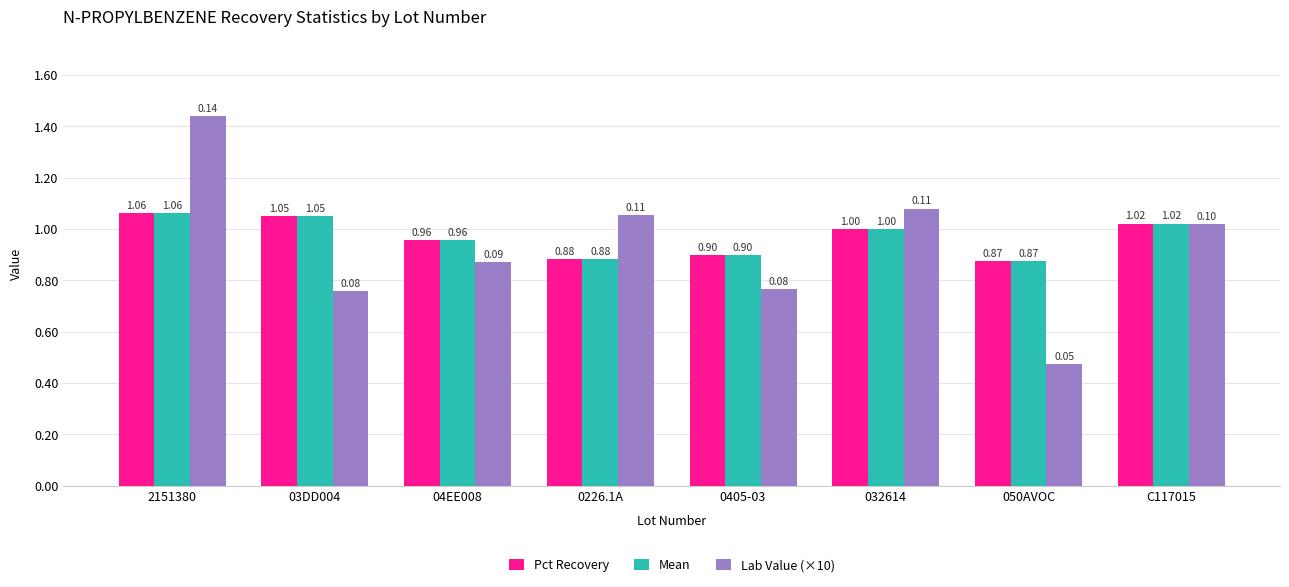

What is the sum of all Mean values?

7.7